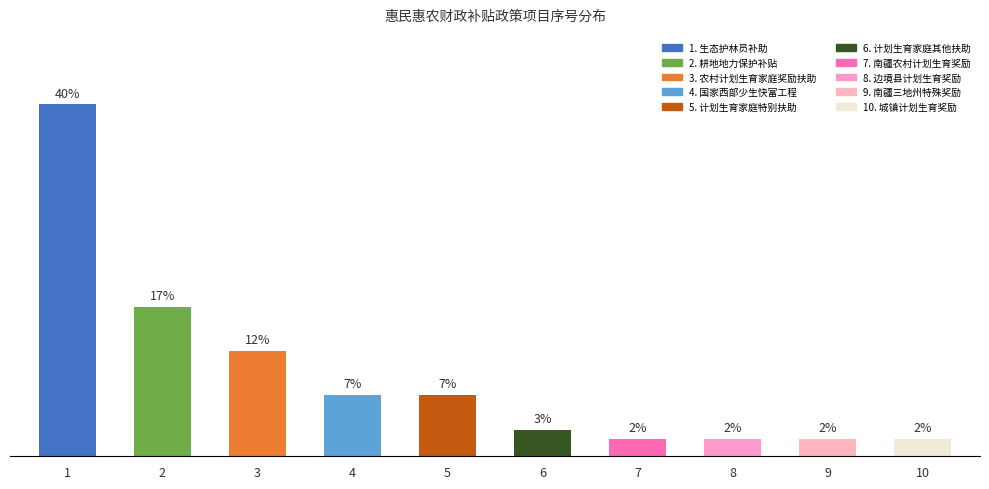

Which label corresponds to the largest value in the chart?

1